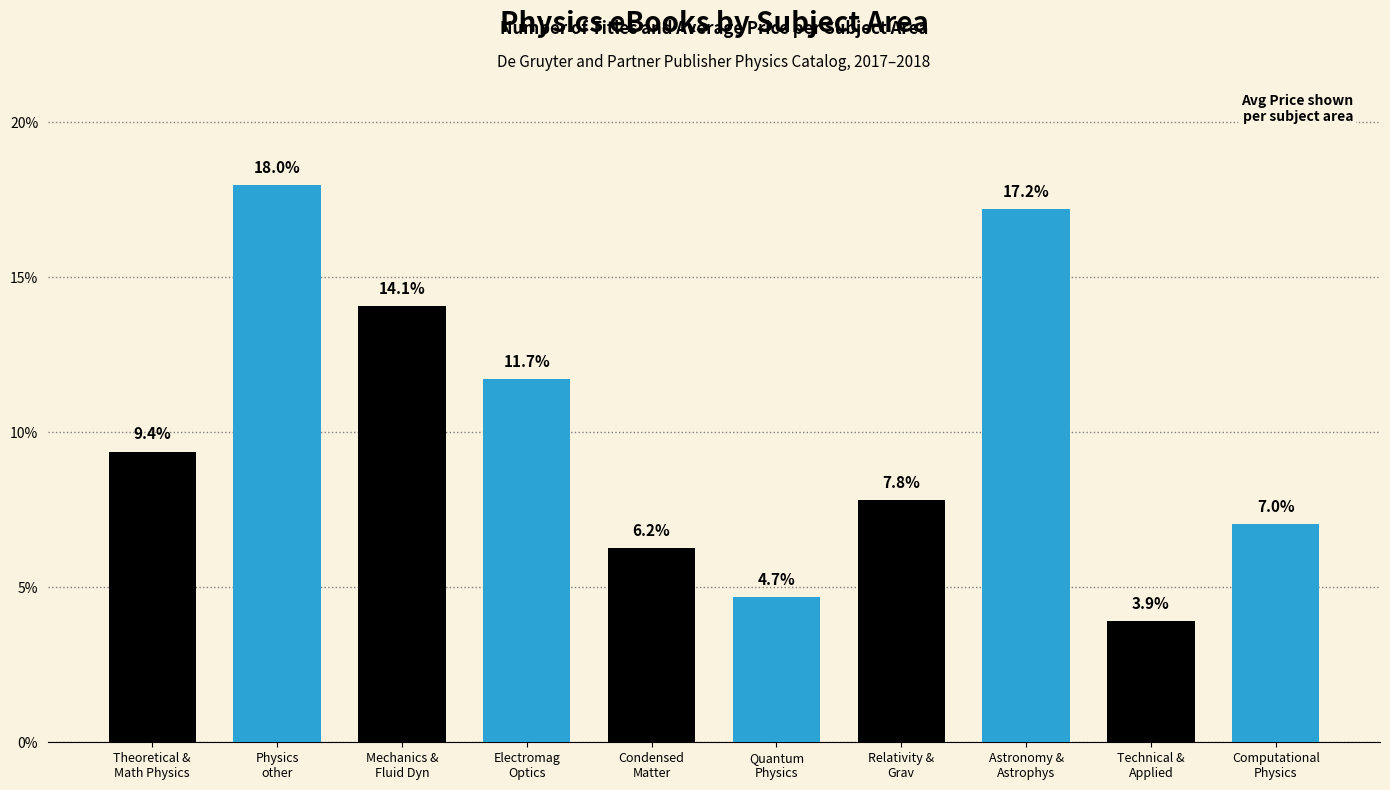

Does the chart contain stacked bars?

No